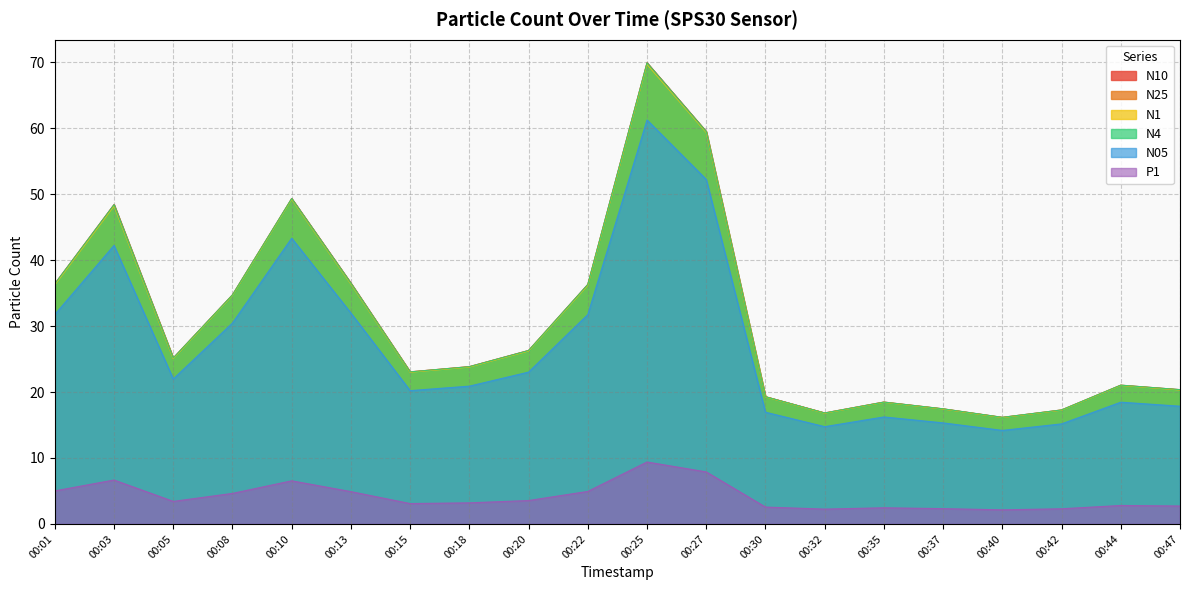

True or false: N25 and N1 intersect in this chart.

False